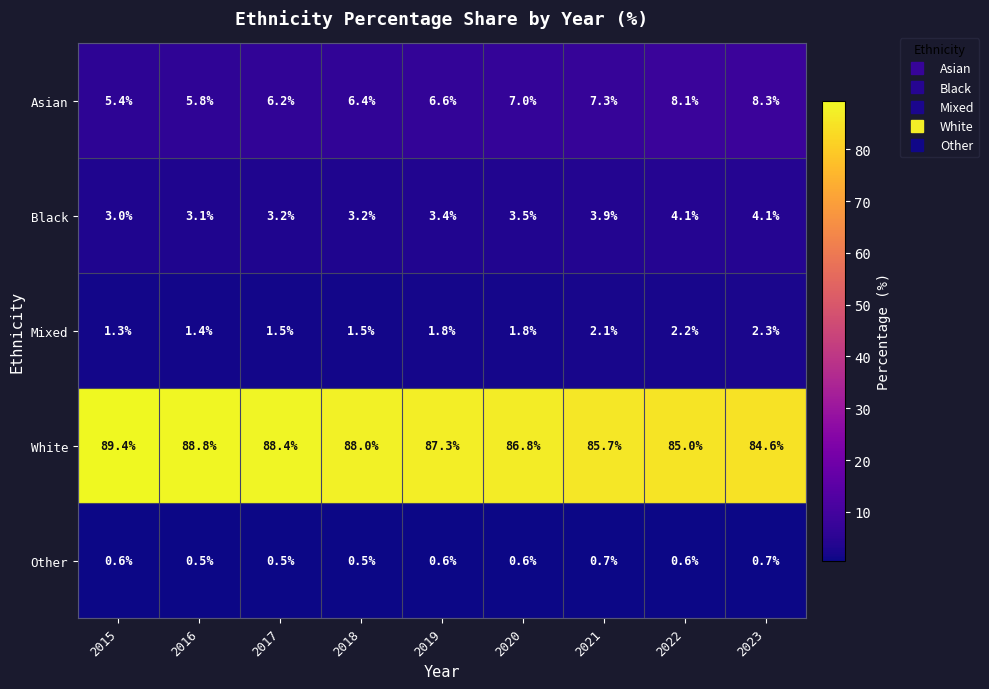

What is the sum of all Asian values?

61.1